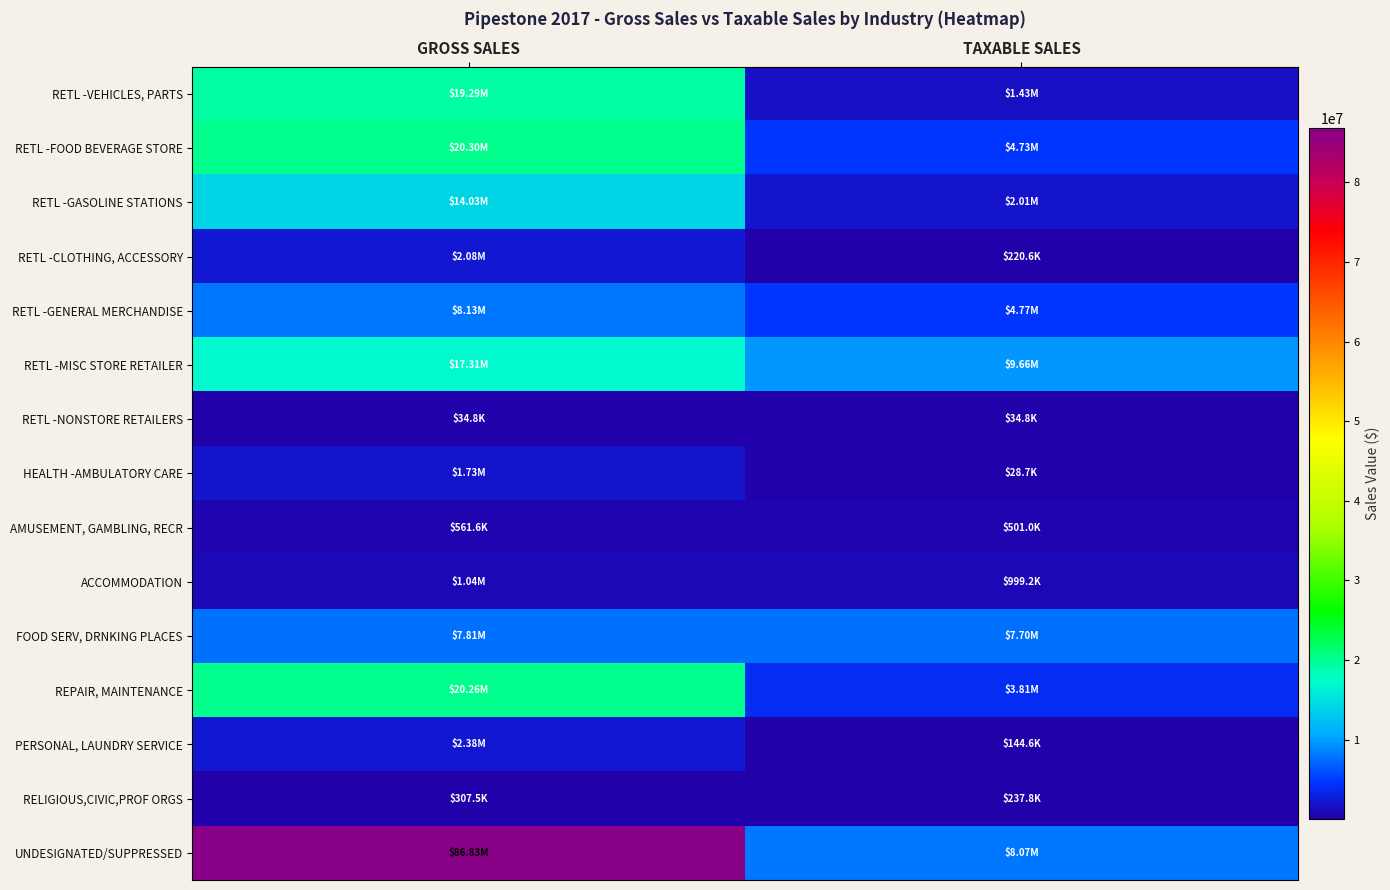

At how many categories does at least one series exceed 39887688?

1